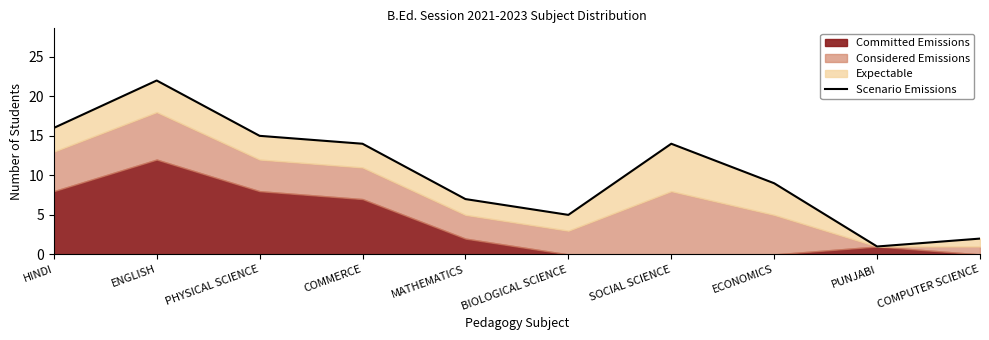

The value at COMMERCE is 14. True or false?

True